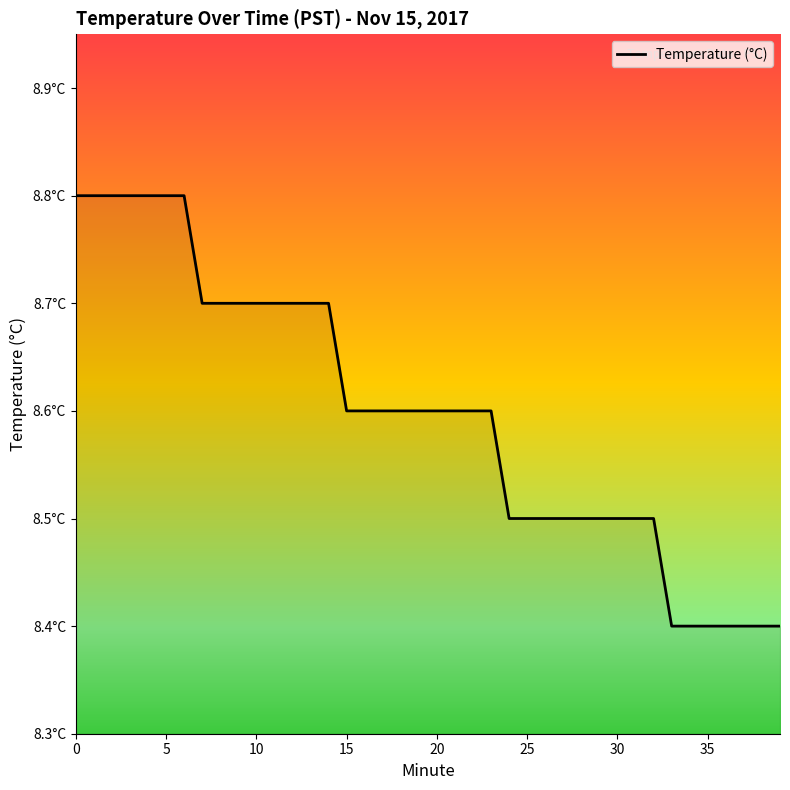

At which category does the chart reach its minimum across all series?

33